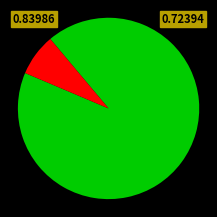

Is there any slice that represents more than half of the pie?

Yes